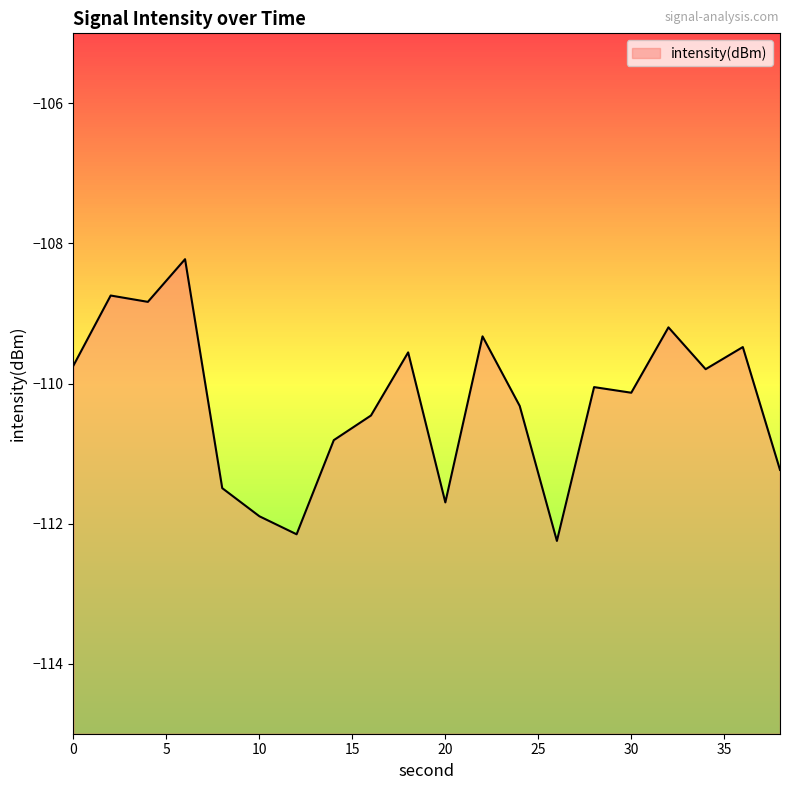

Rank the categories by value from highest to lowest.

6, 2, 4, 32, 22, 36, 18, 0, 34, 28, 30, 24, 16, 14, 38, 8, 20, 10, 12, 26